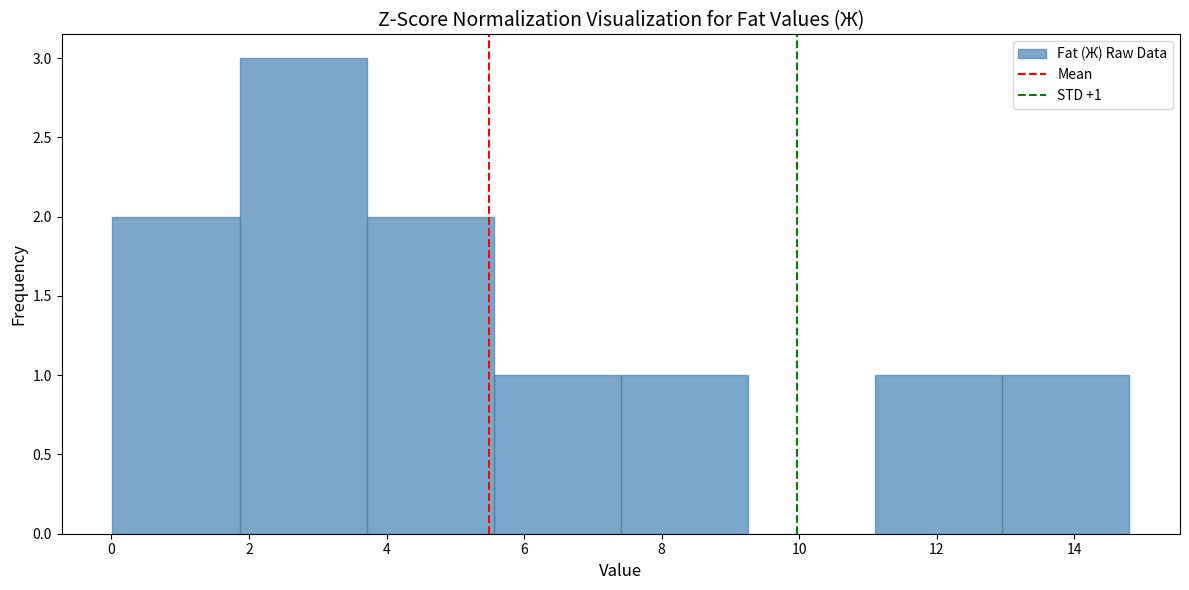

Over which range of the x-axis is the bar tallest?

1.8 to 3.8